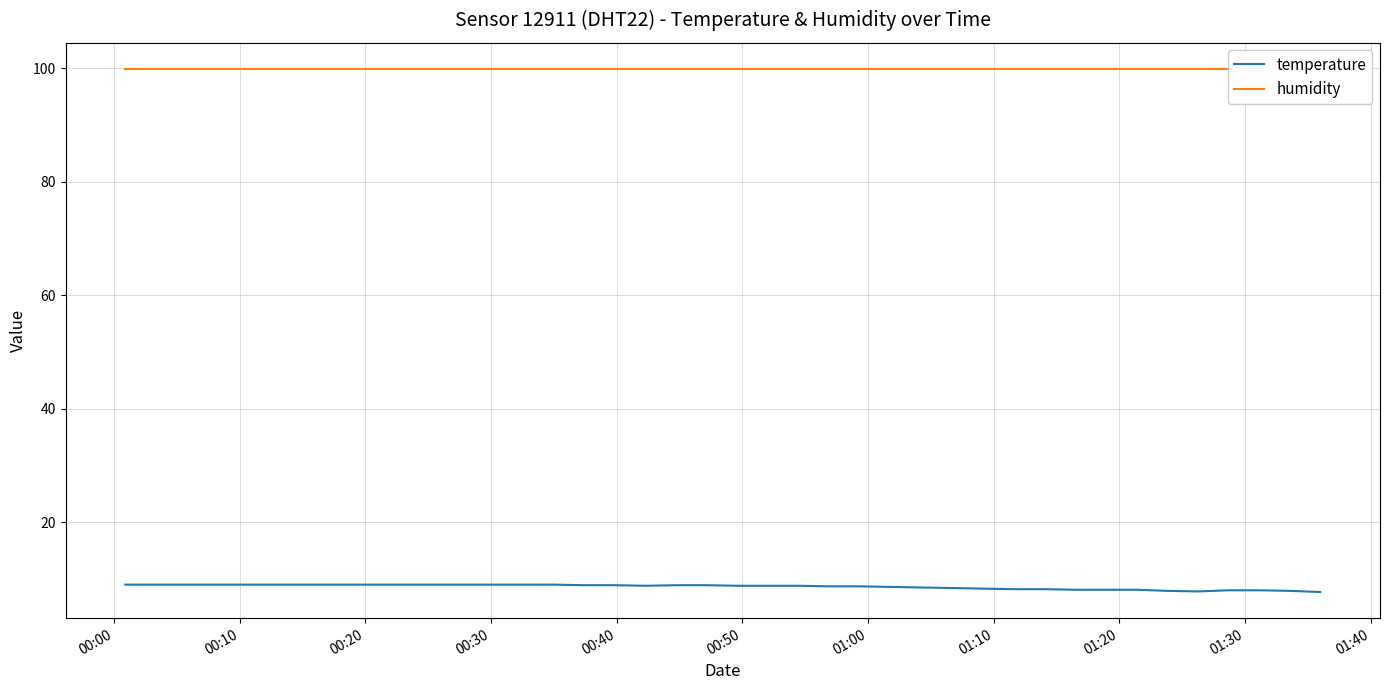

What is the minimum value for temperature?

7.7